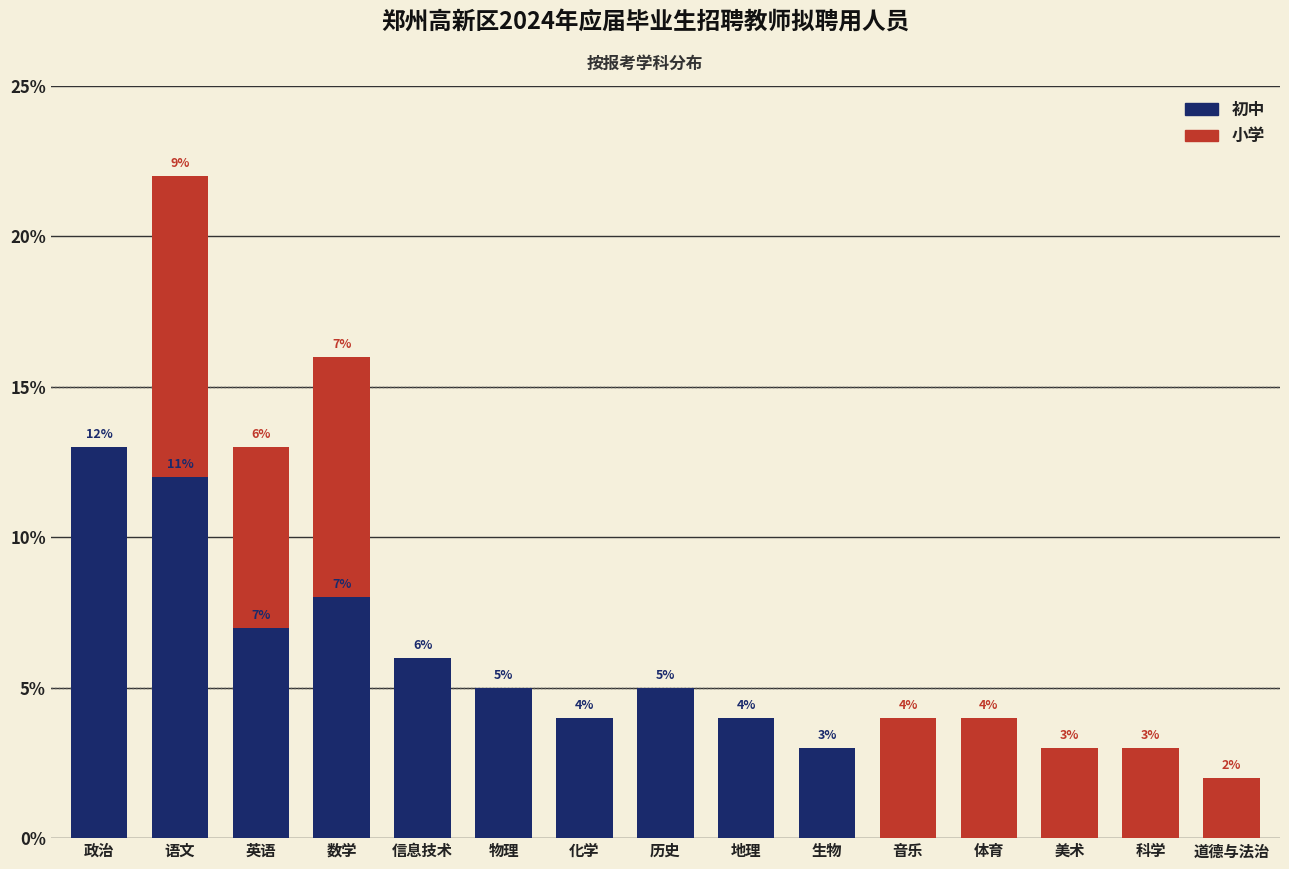

Reading left to right, transcribe the values for 初中.

政治=13	语文=12	英语=7	数学=8	信息技术=6	物理=5	化学=4	历史=5	地理=4	生物=3	音乐=0	体育=0	美术=0	科学=0	道德与法治=0